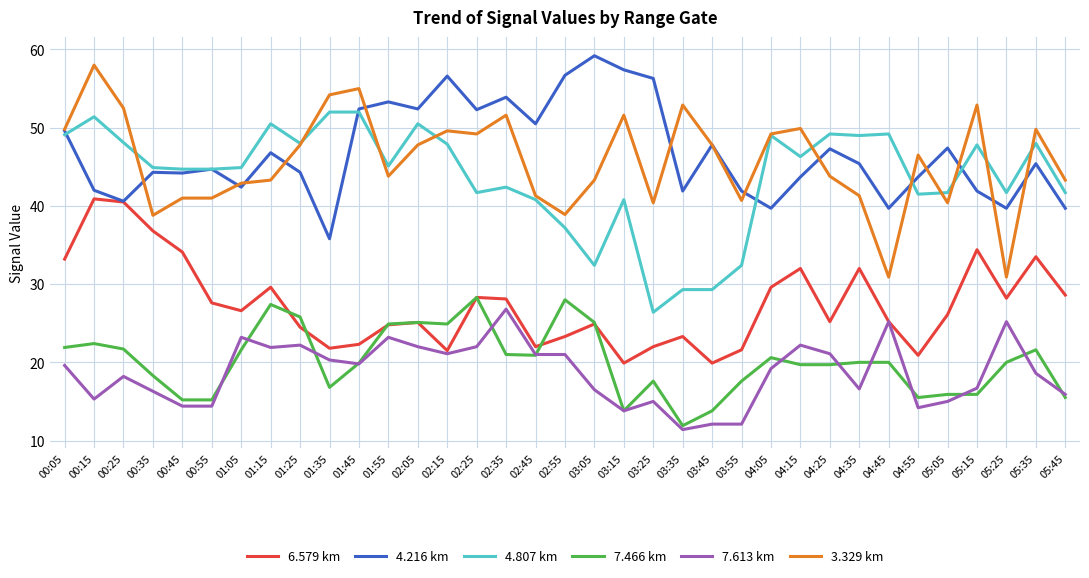

What is the difference between the highest and lowest values at 04:55?

32.3